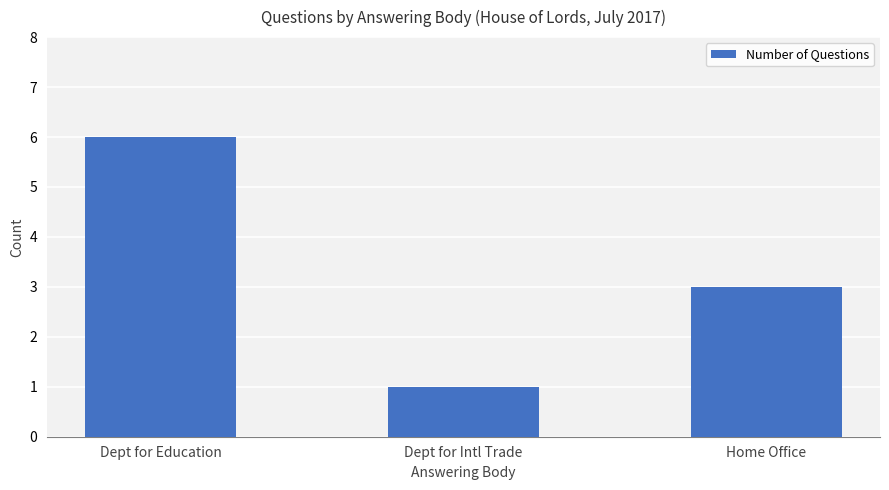

What is the smallest value displayed?

1